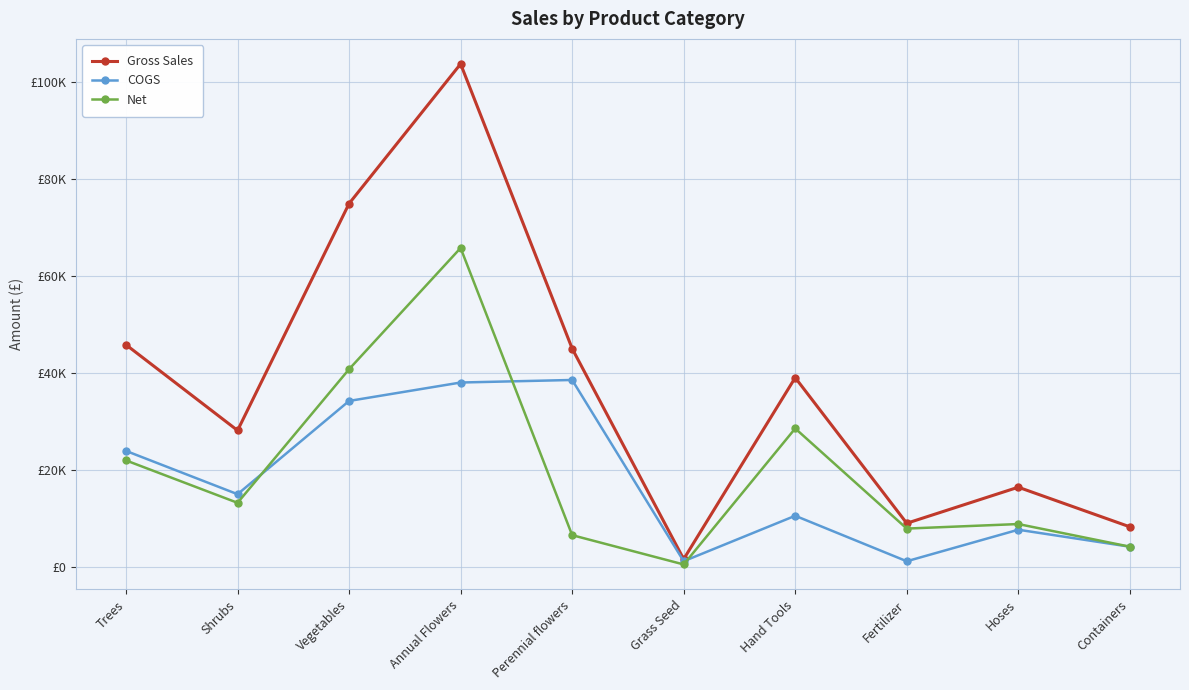

What is the minimum value for Net?

435